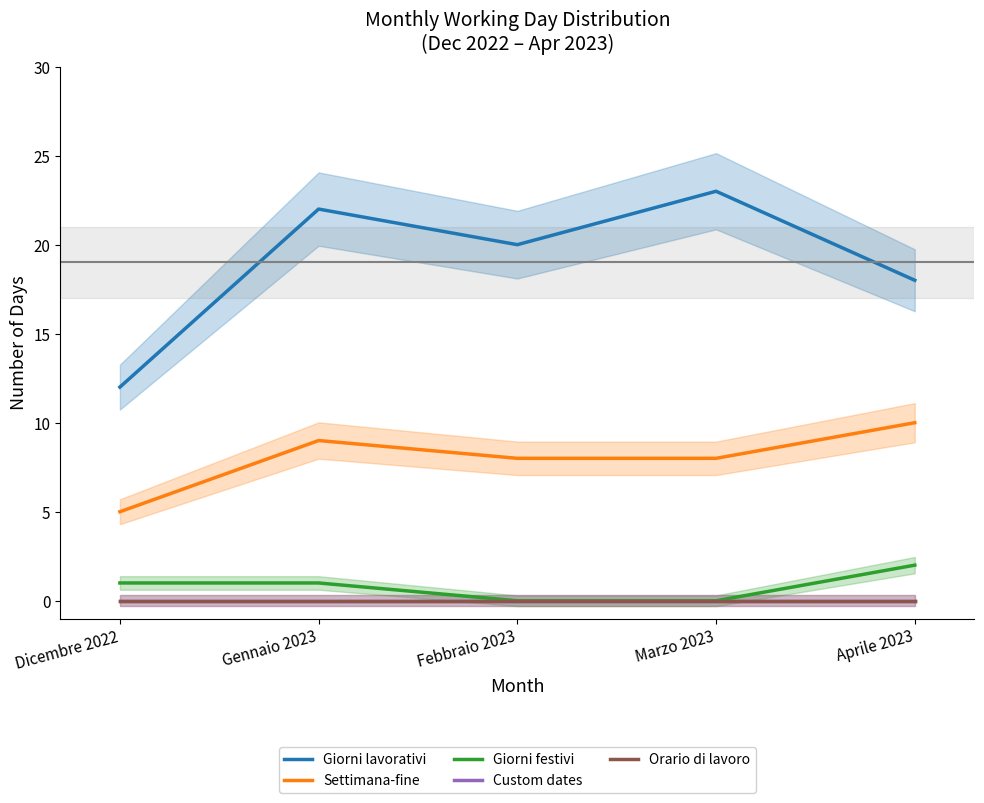

What position from the left is Gennaio 2023?

2